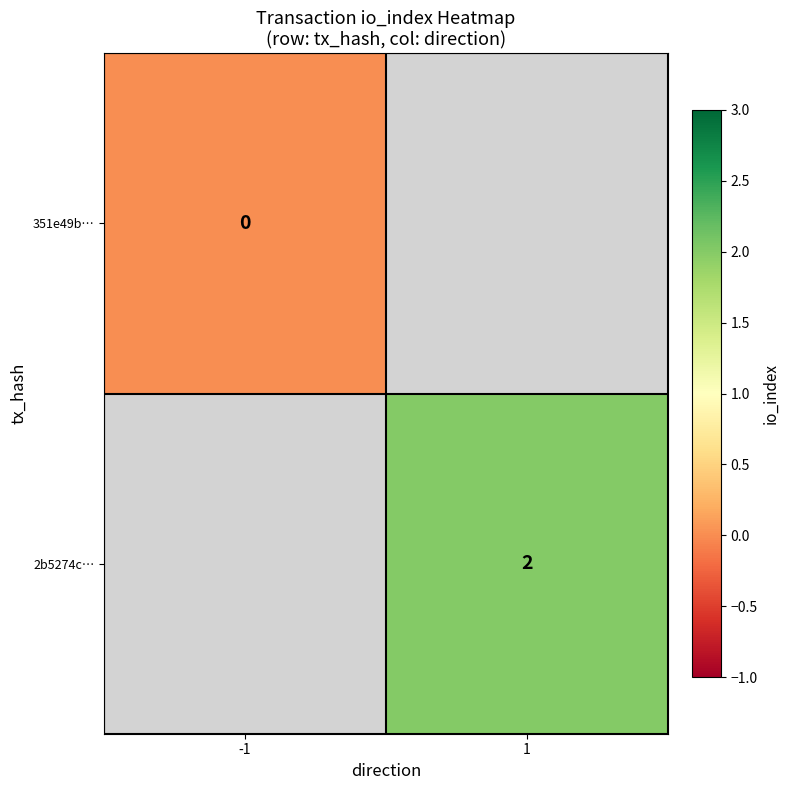

True or false: 2b5274c… has a value of 3 at 1.

False